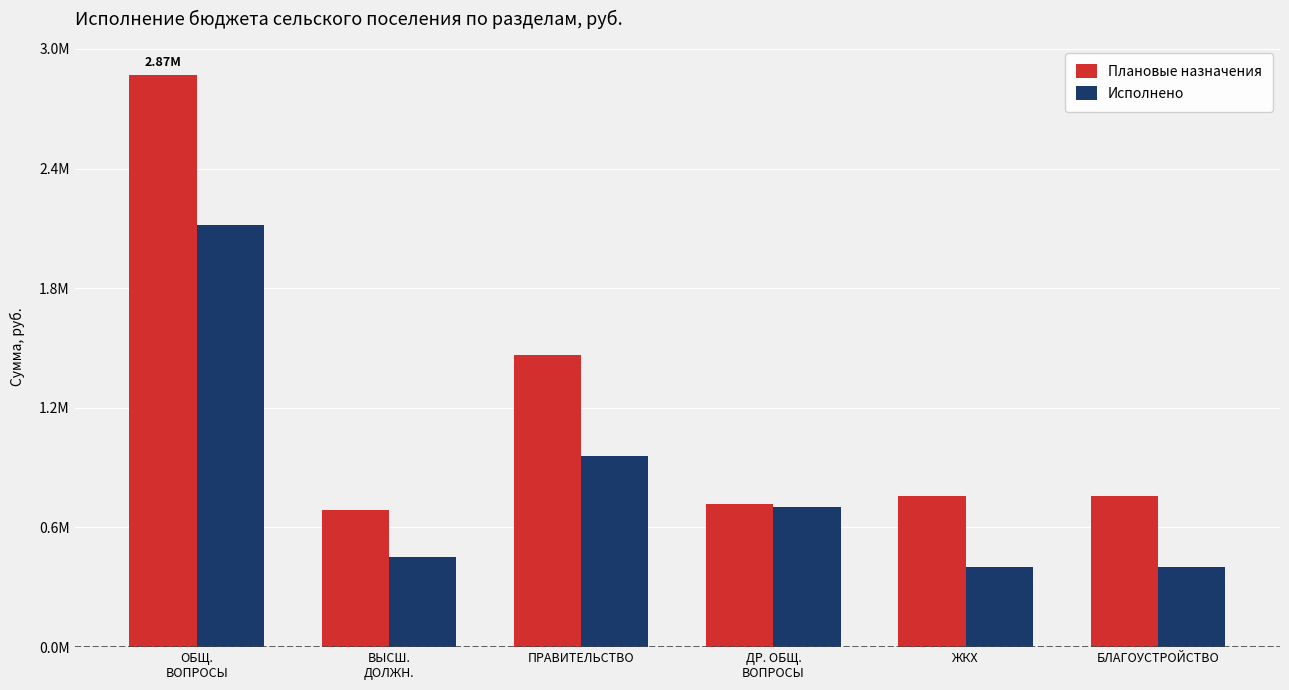

Which series has the widest spread of values?

Плановые назначения